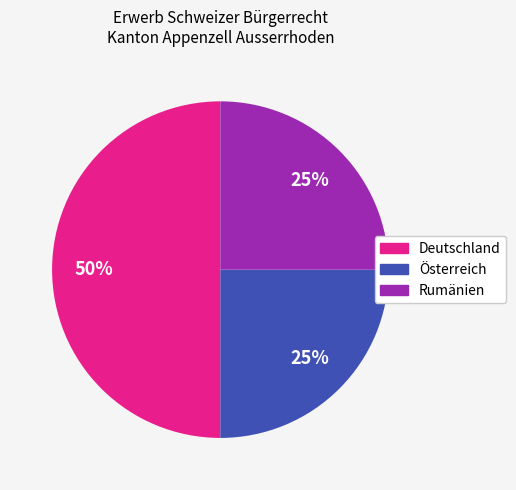

Is the sum of Rumänien and Deutschland greater than half?

Yes